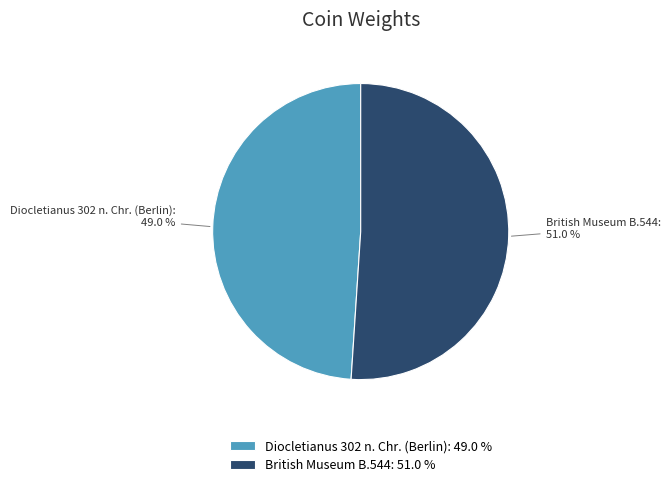

What is the largest slice in the pie chart?

British Museum B.544